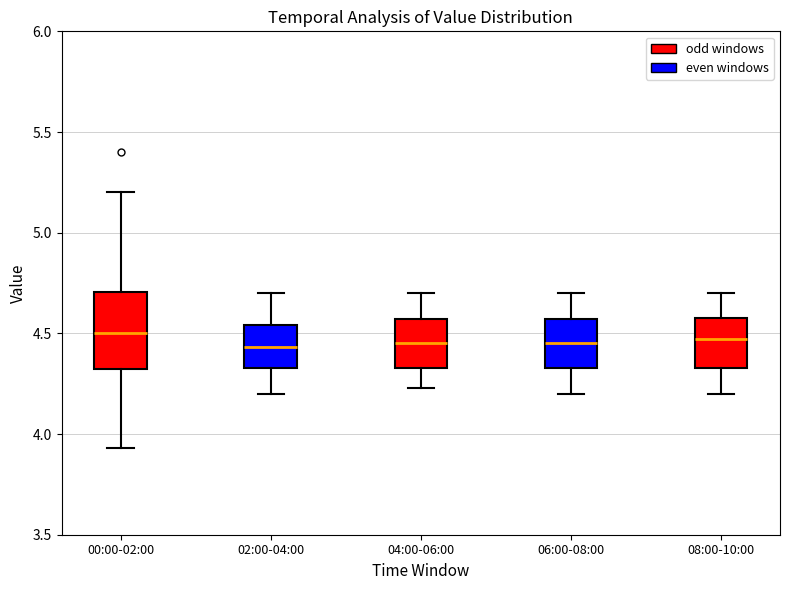

Where does the lower whisker of the box for 00:00-02:00 end on the y-axis? The values are not printed on the chart, so give them approximately, as read against the axis.

3.95